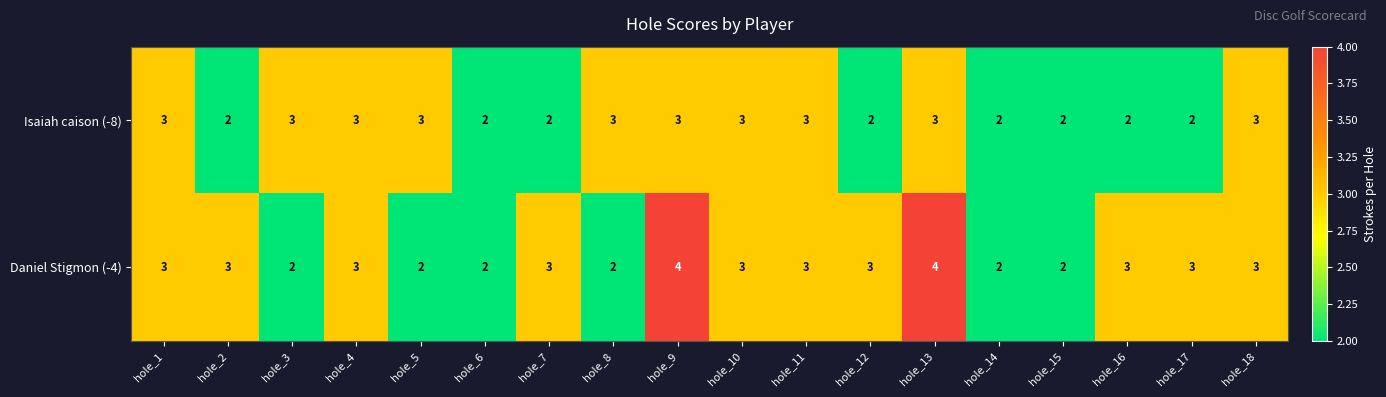

What is the maximum value for Daniel Stigmon (-4)?

4